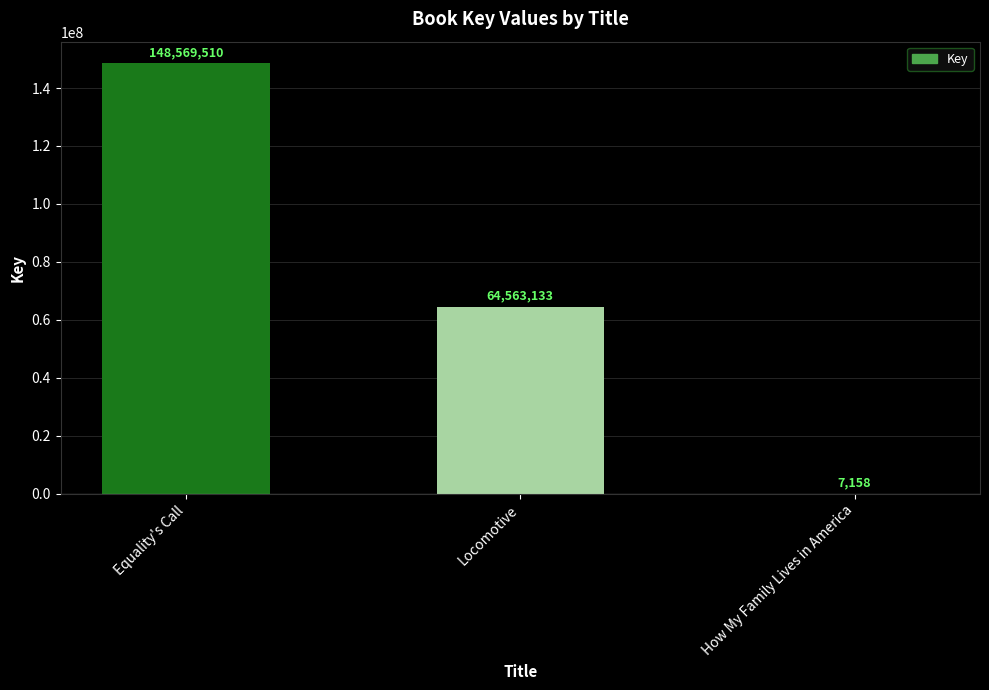

Between Equality's Call and Locomotive, which is larger?

Equality's Call